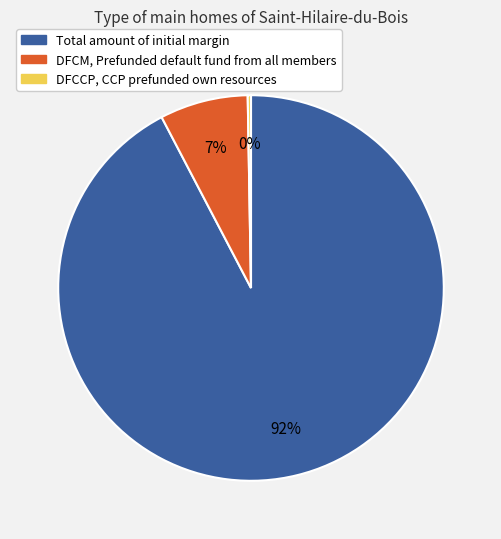

Does any single category account for the majority?

Yes